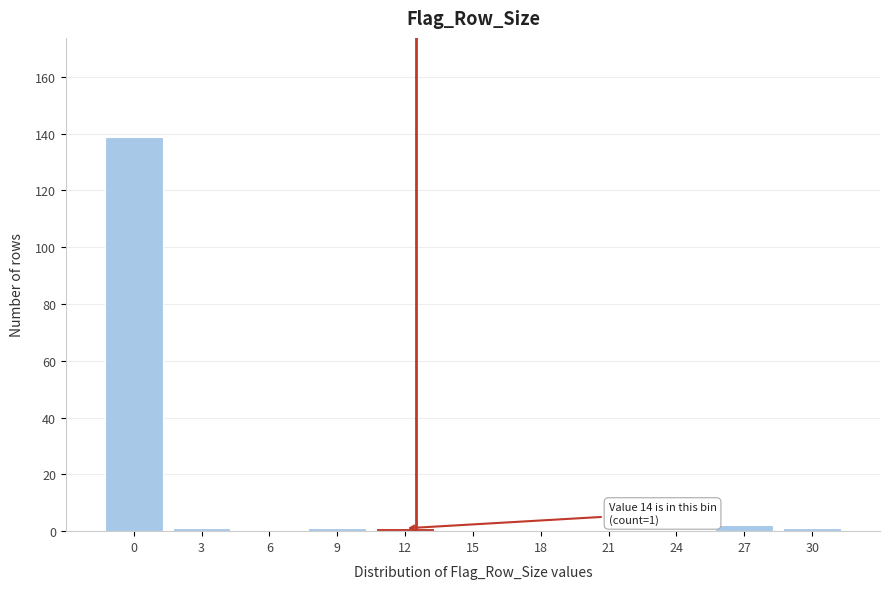

Reading left to right, list all the values displayed in this chart.

0=139	3=1	6=0	9=1	12=1	15=0	18=0	21=0	24=0	27=2	30=1